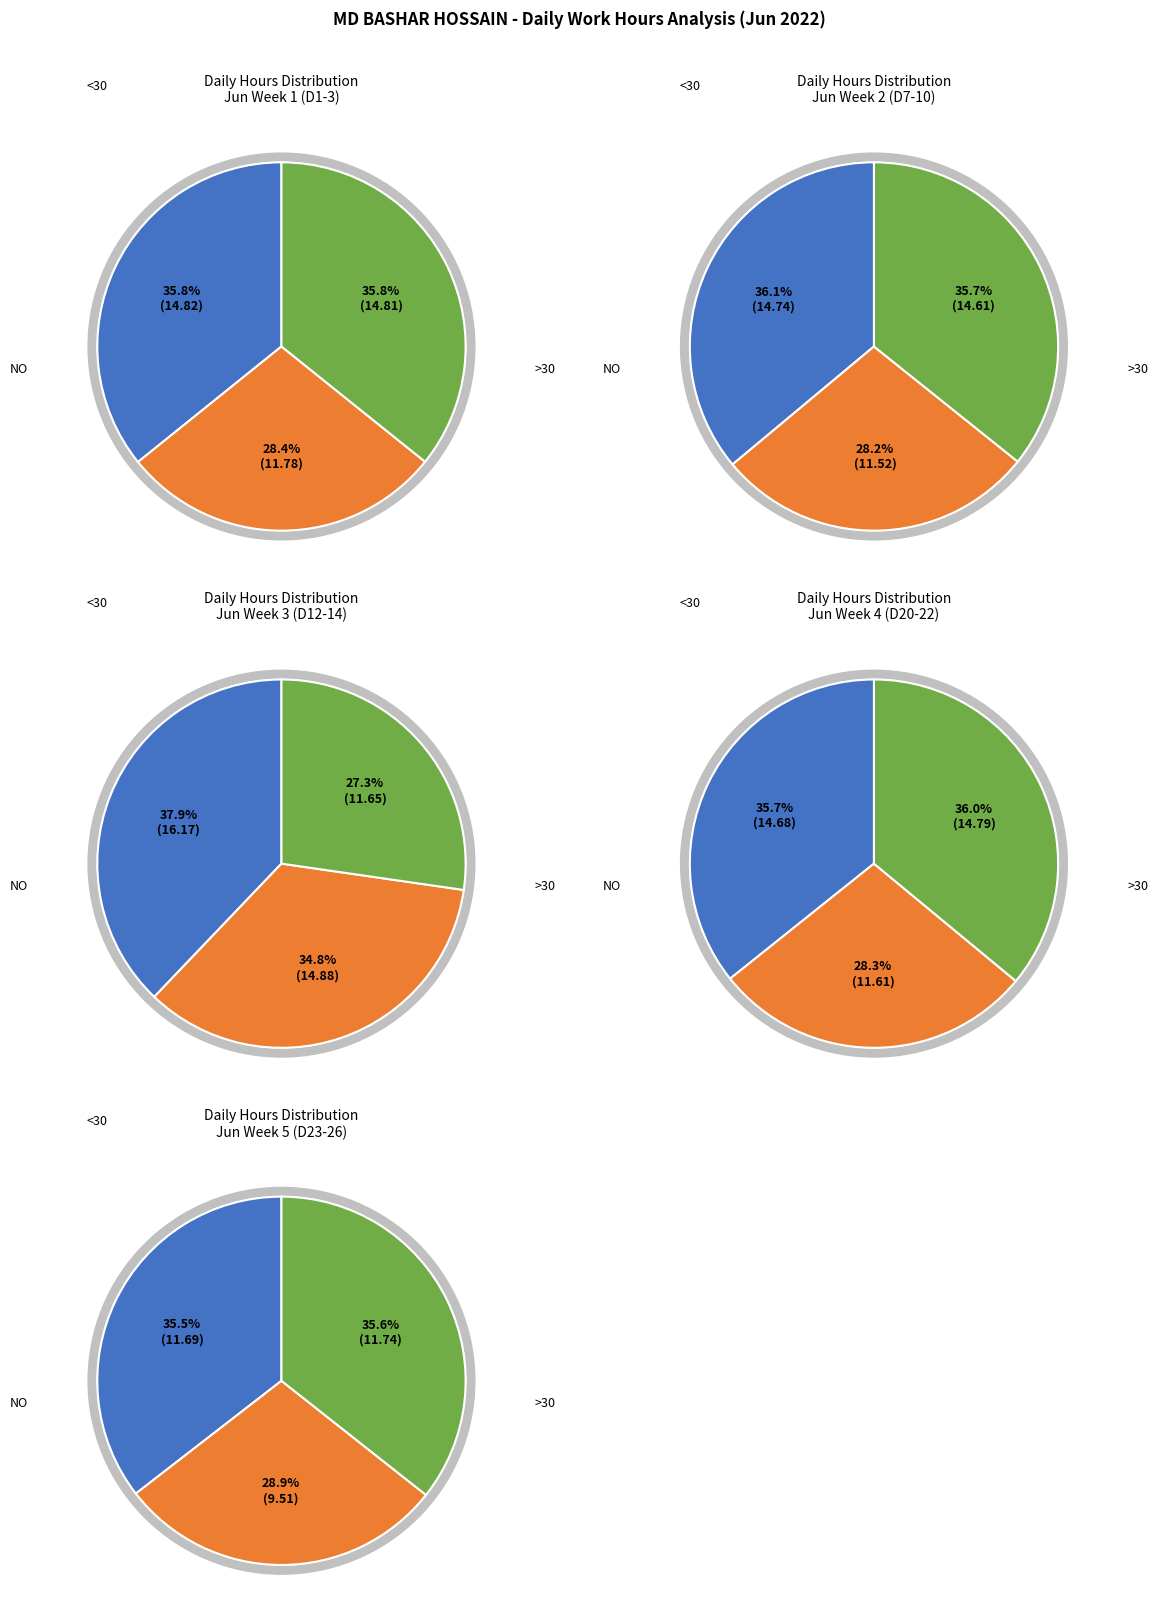

Between 9 and 12, which is larger?

12